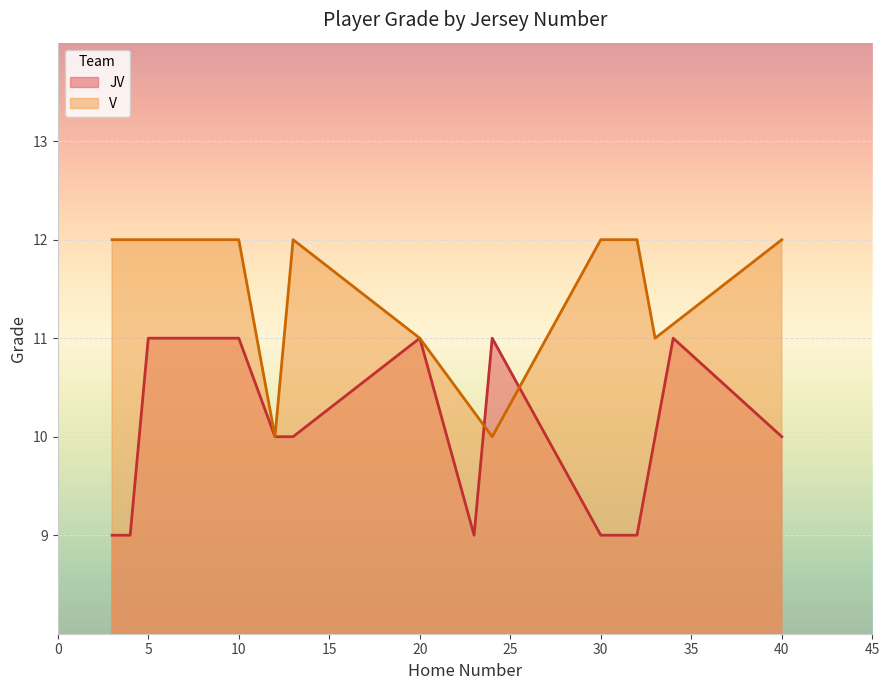

What is the minimum value for JV?

9